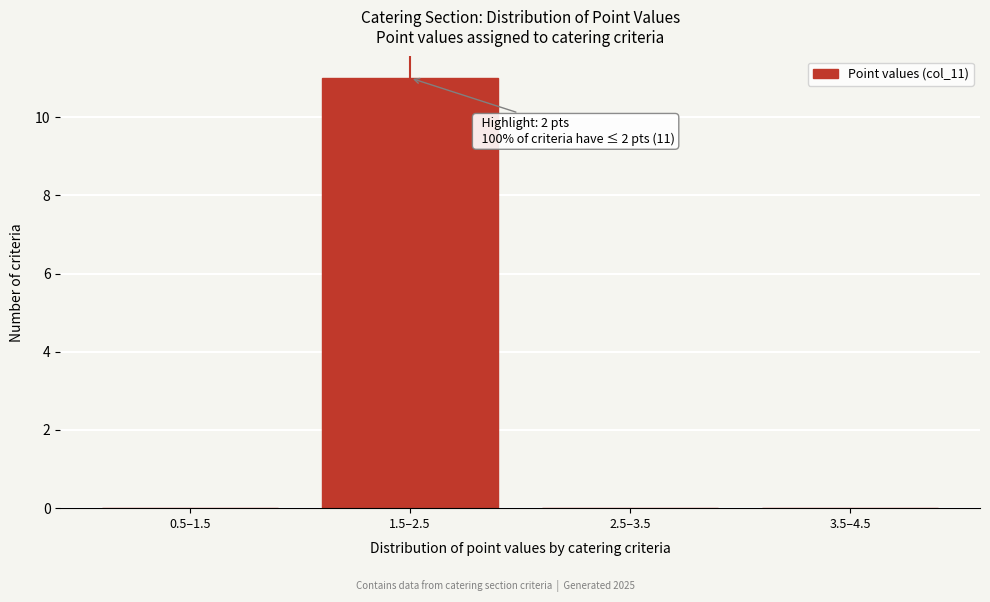

Reading left to right, list all the values displayed in this chart.

0.5–1.5=0	1.5–2.5=11	2.5–3.5=0	3.5–4.5=0